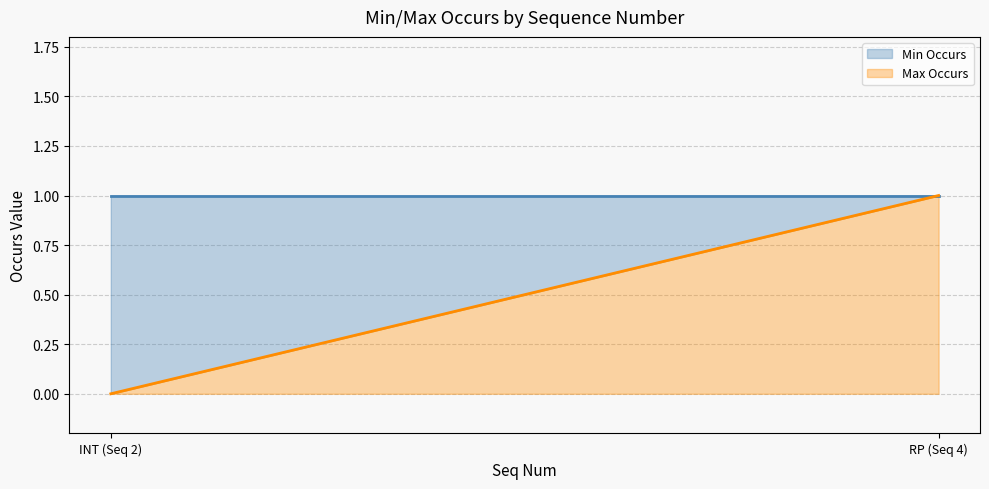

Does the chart have visible grid lines?

Yes